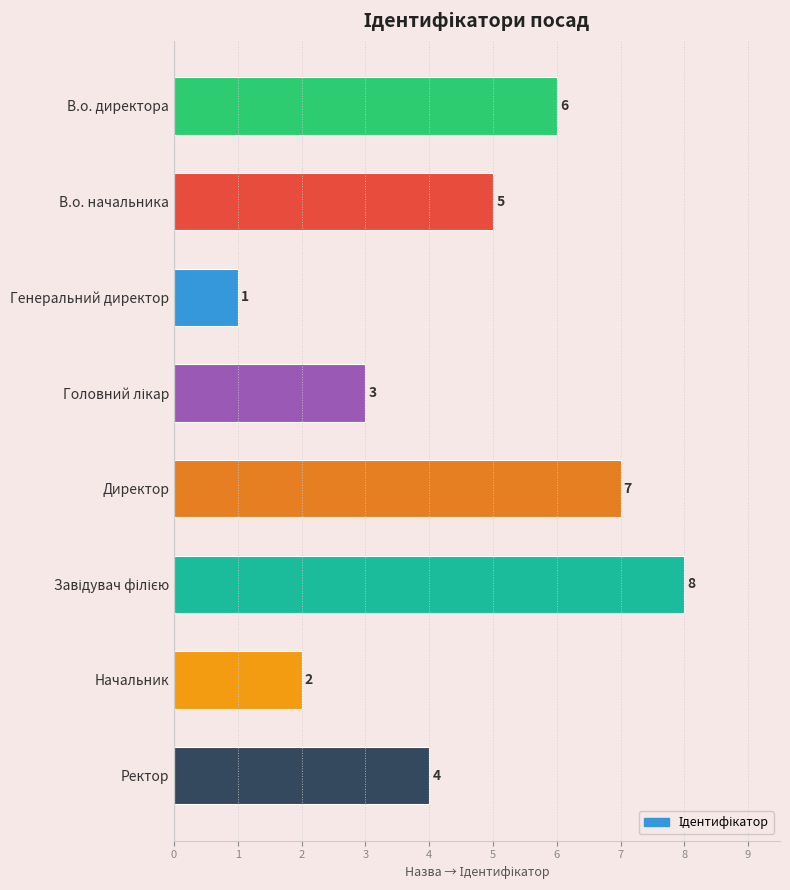

What is the sum of all values?

36